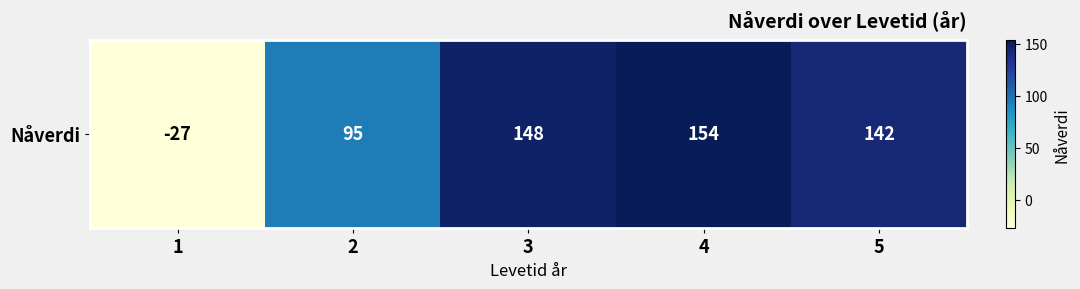

What is the change in value from 1 to 5?

+169